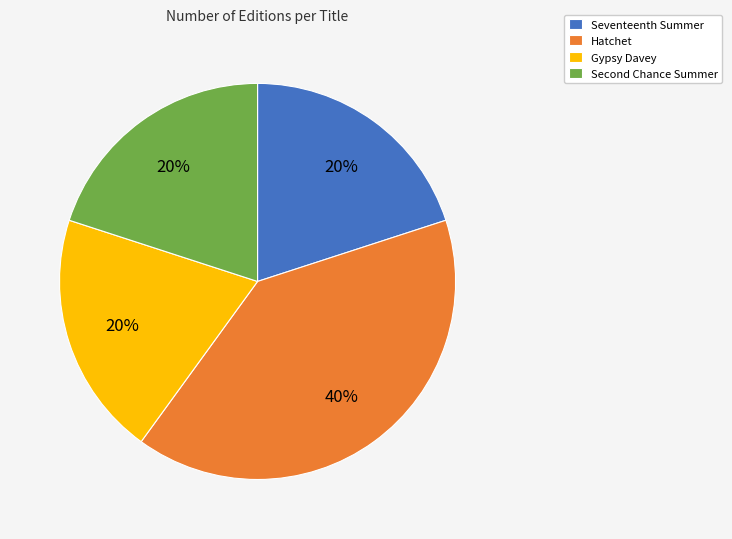

Combined, do Gypsy Davey and Hatchet account for over 50%?

Yes